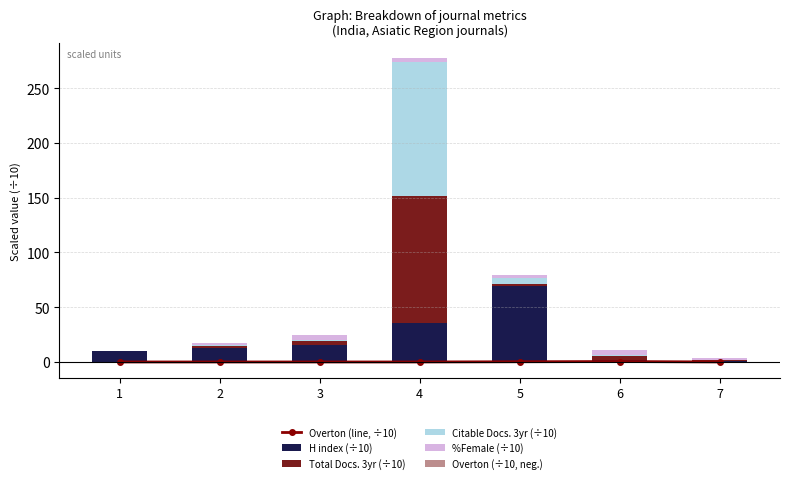

What is the average value of the Overton (line, ÷10) series?

0.1